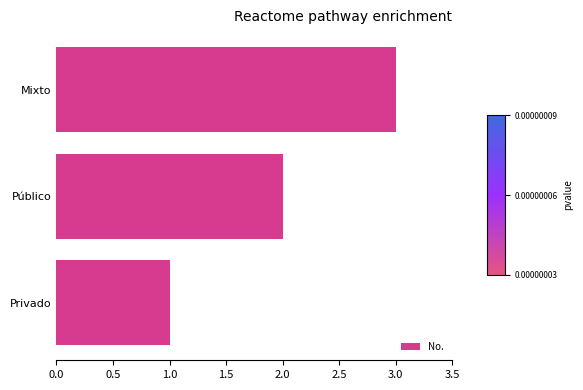

Count the values in the range 1 to 3.

3